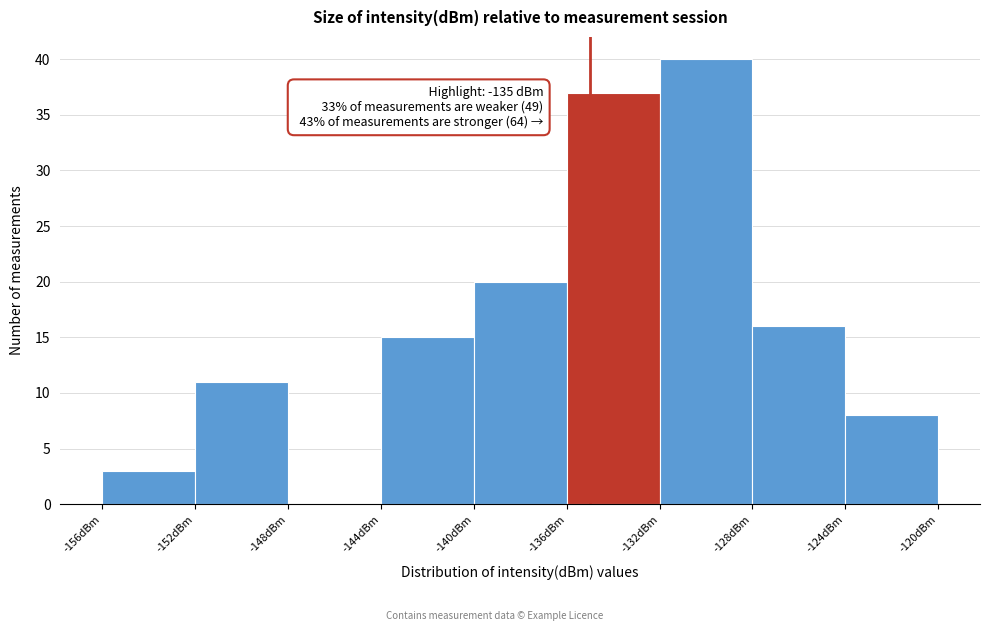

Which range on the x-axis has the tallest bar?

-132 to -128